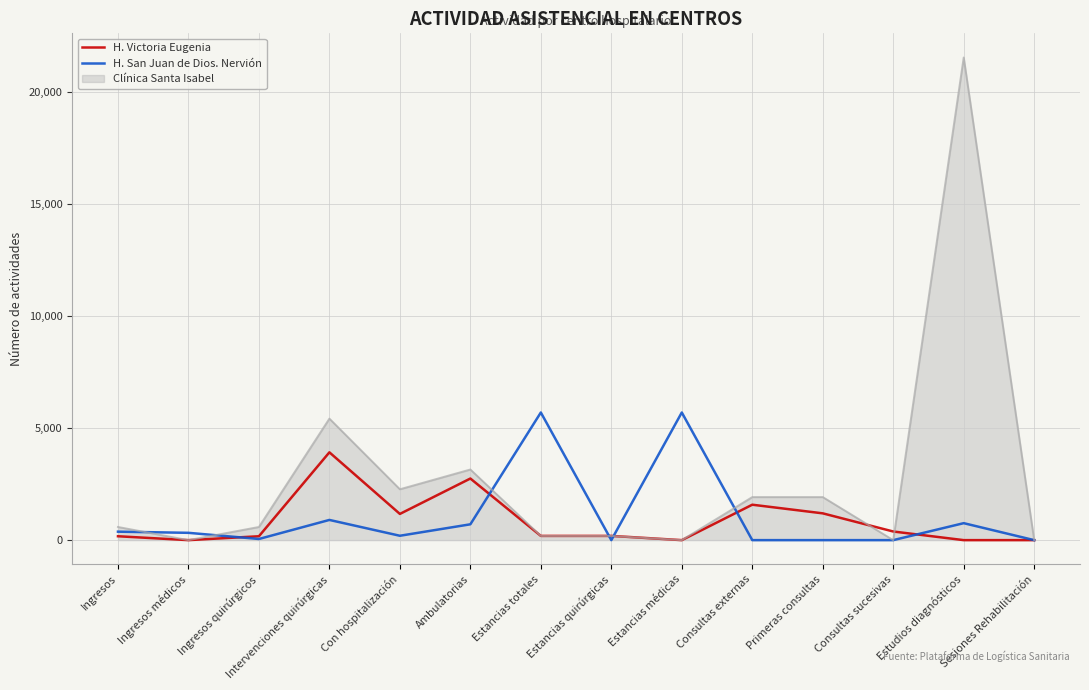

What is the spread (max minus min) of values at Consultas externas?

1920